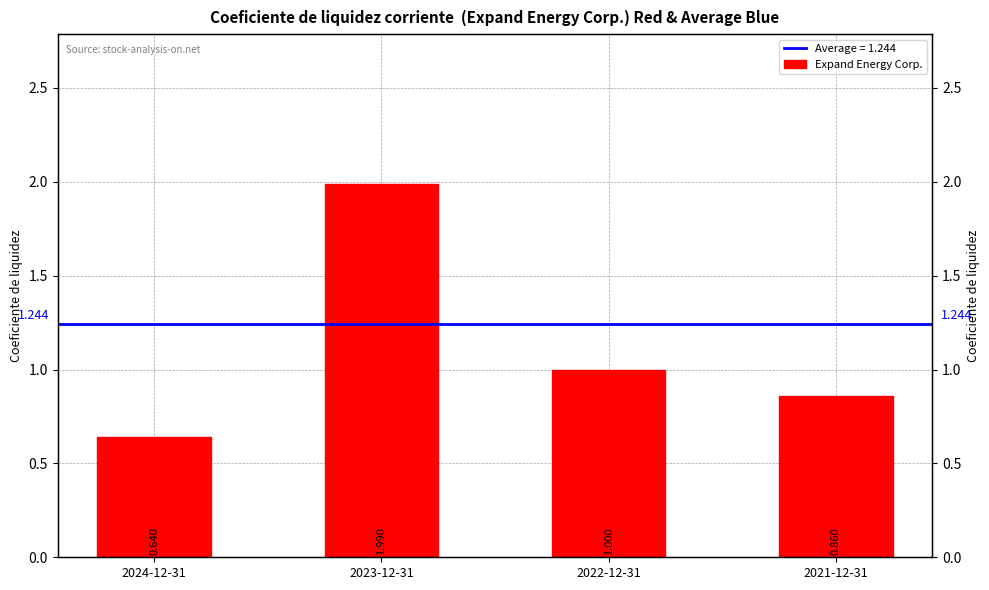

Reading left to right, transcribe all the data shown in this chart.

2024-12-31=0.6	2023-12-31=2.0	2022-12-31=1.0	2021-12-31=0.9